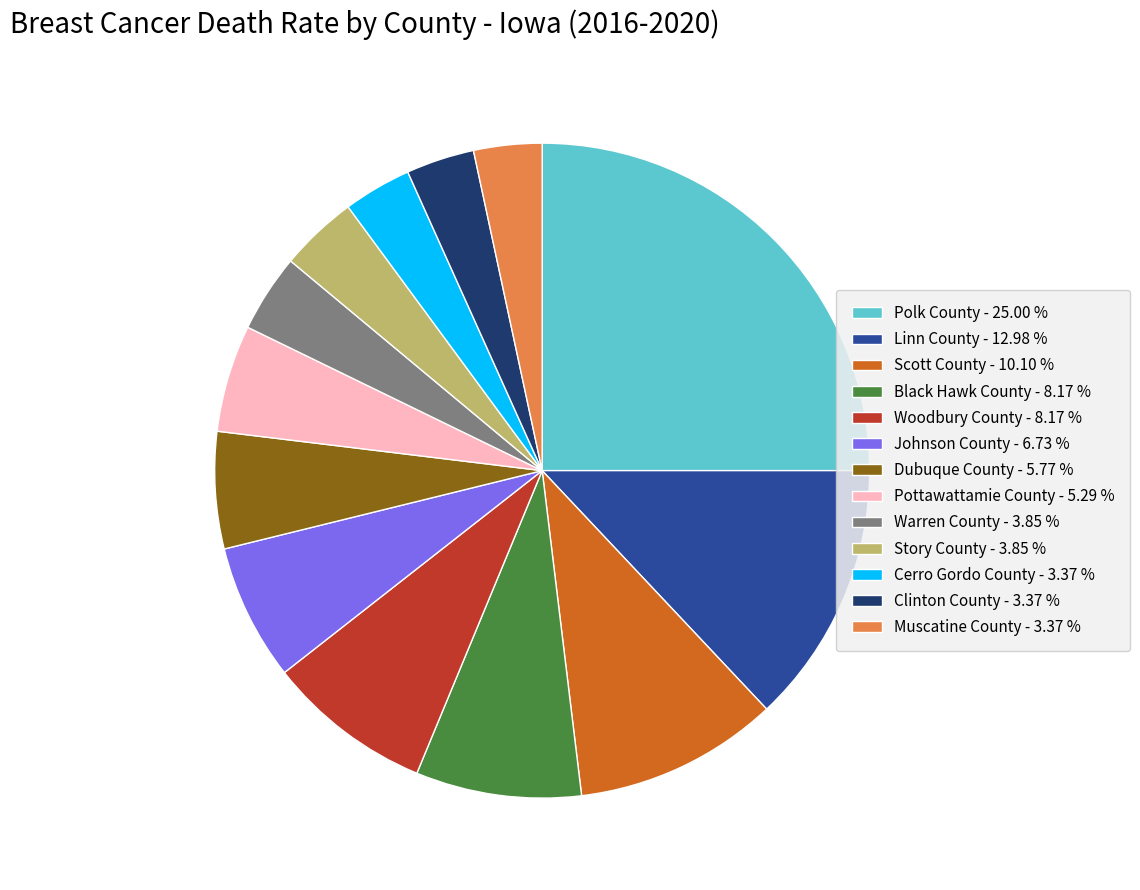

How many segments does this pie chart have?

13